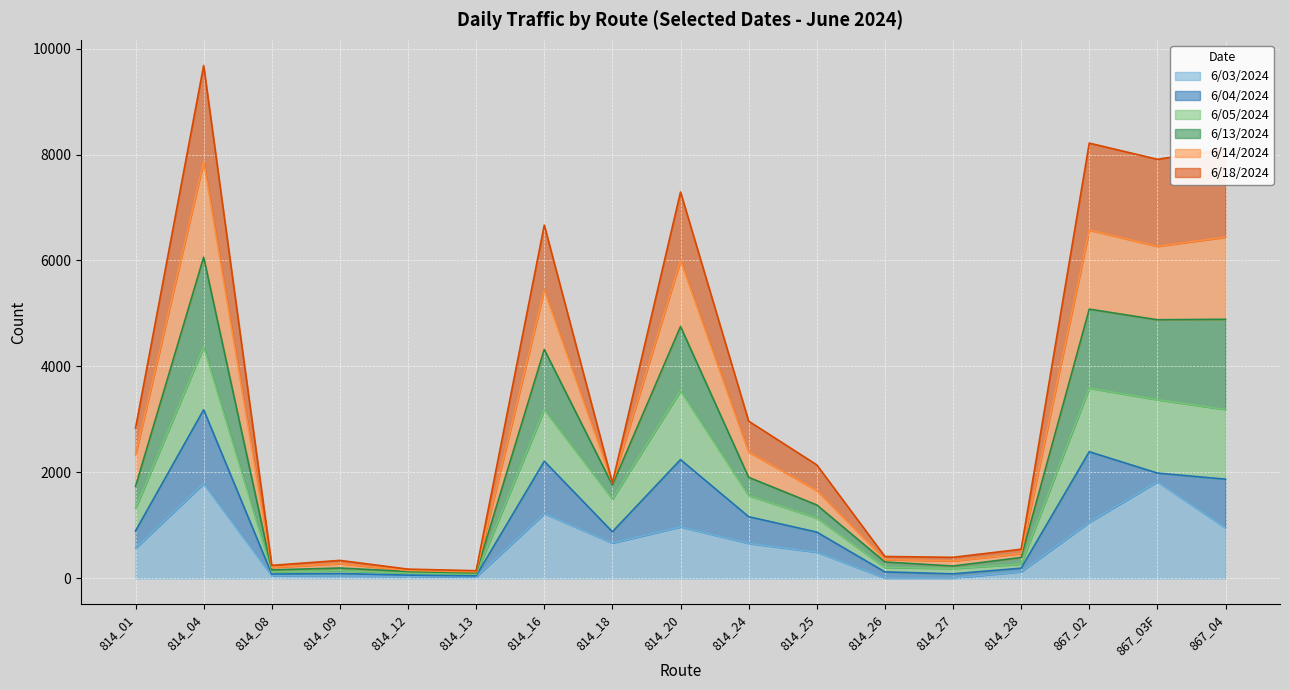

True or false: 6/03/2024 has a value of 50 at 814_08.

True